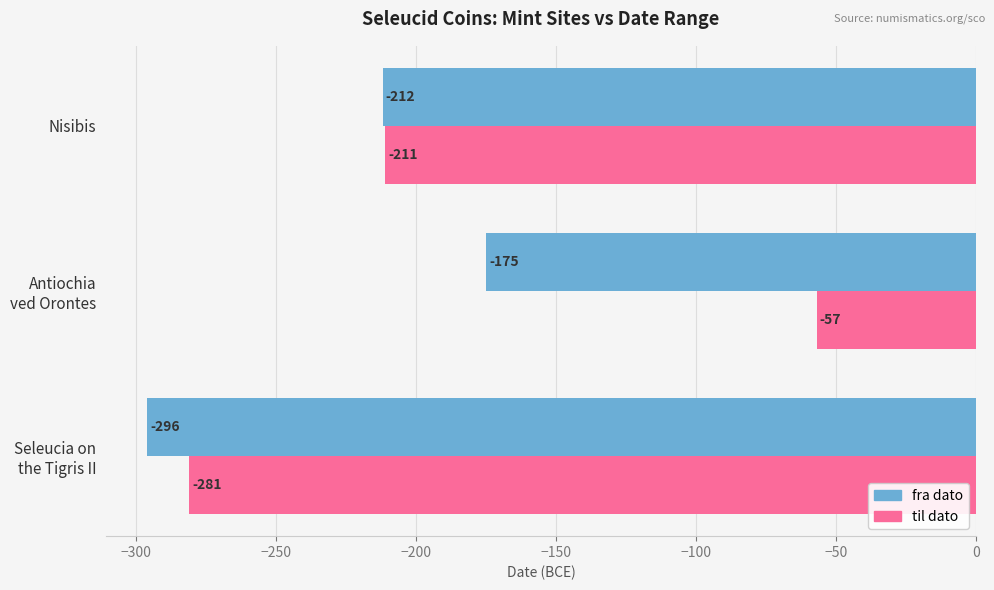

List the labels in order of fra dato value, largest first.

Antiochia
ved Orontes, Nisibis, Seleucia on
the Tigris II